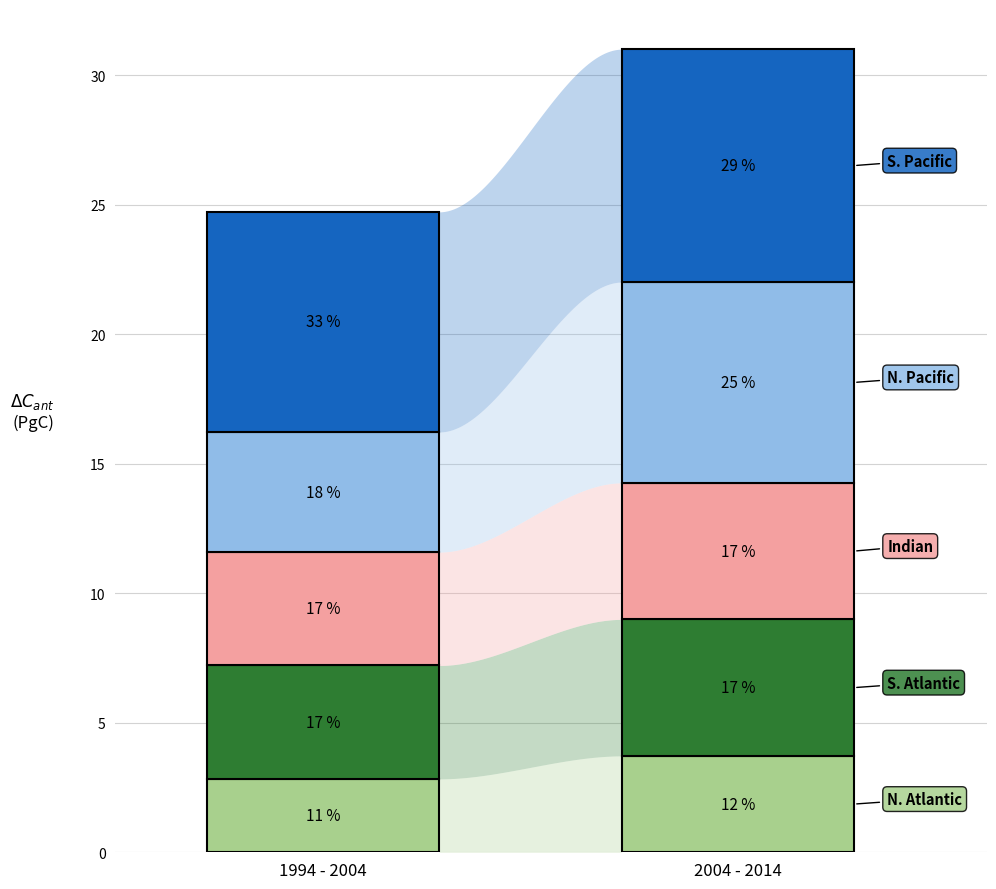

What value does the S. Pacific series have at 1?

29